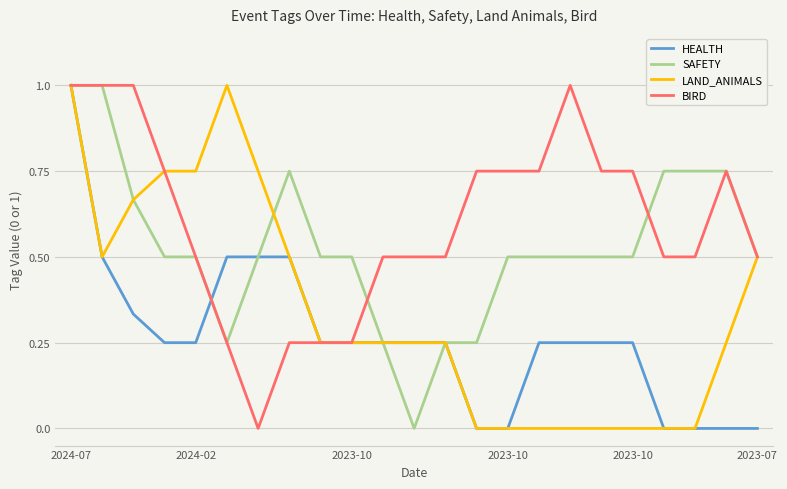

Rank the series by their average value, from lowest to highest.

HEALTH, LAND_ANIMALS, SAFETY, BIRD